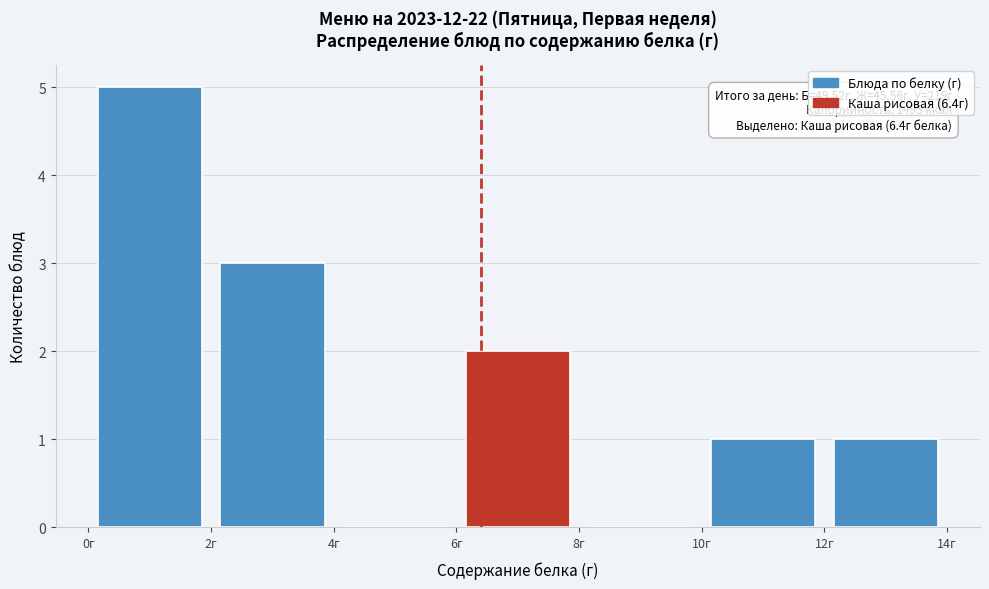

Which range on the x-axis has the tallest bar?

0 to 2